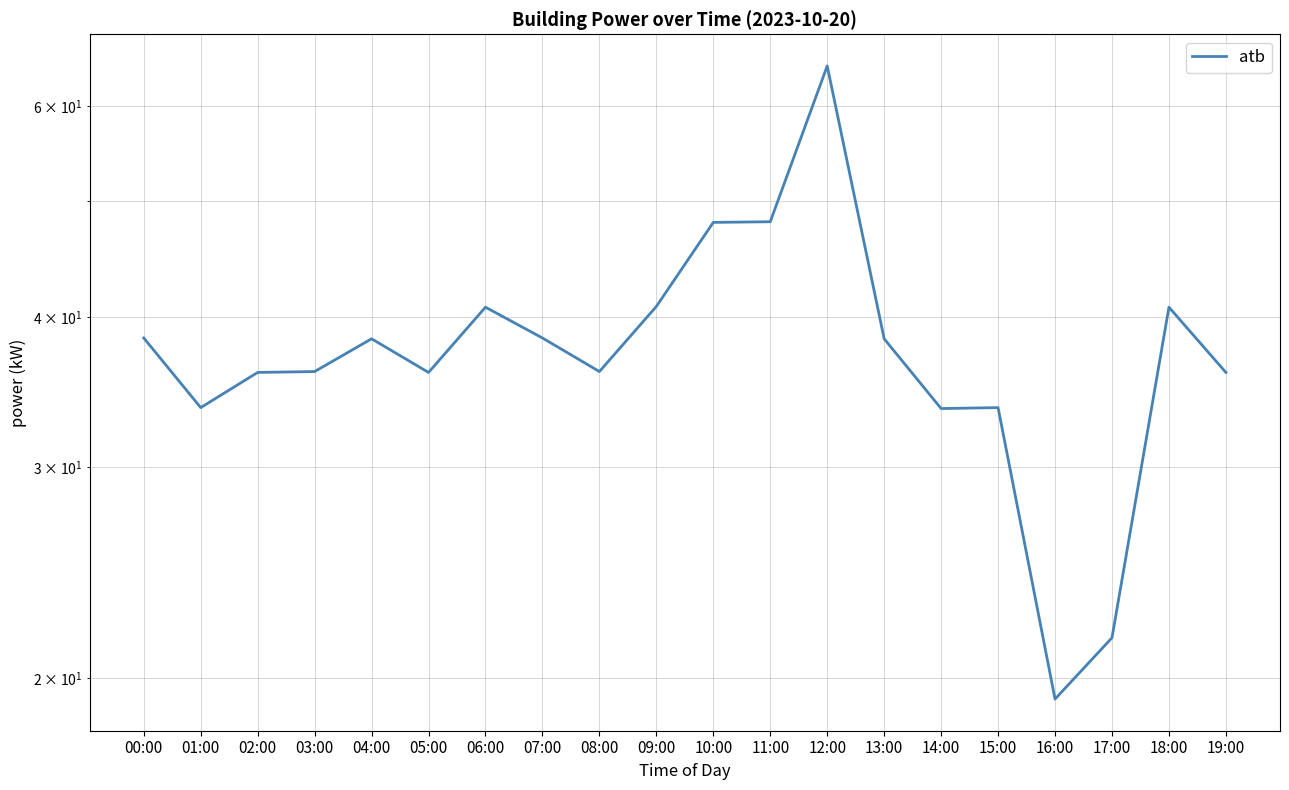

Does the chart display data point markers on the line(s)?

No